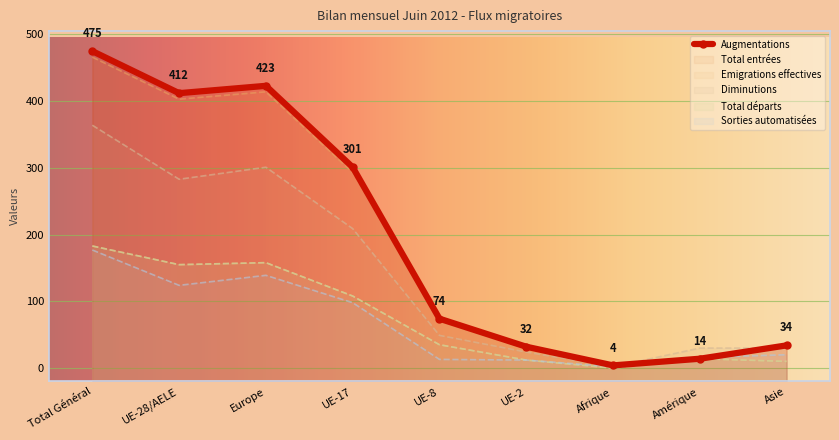

At UE-28/AELE, list the series in order from smallest to largest.

Sorties automatisées, Emigrations effectives, Total départs, Diminutions, Total entrées, Augmentations